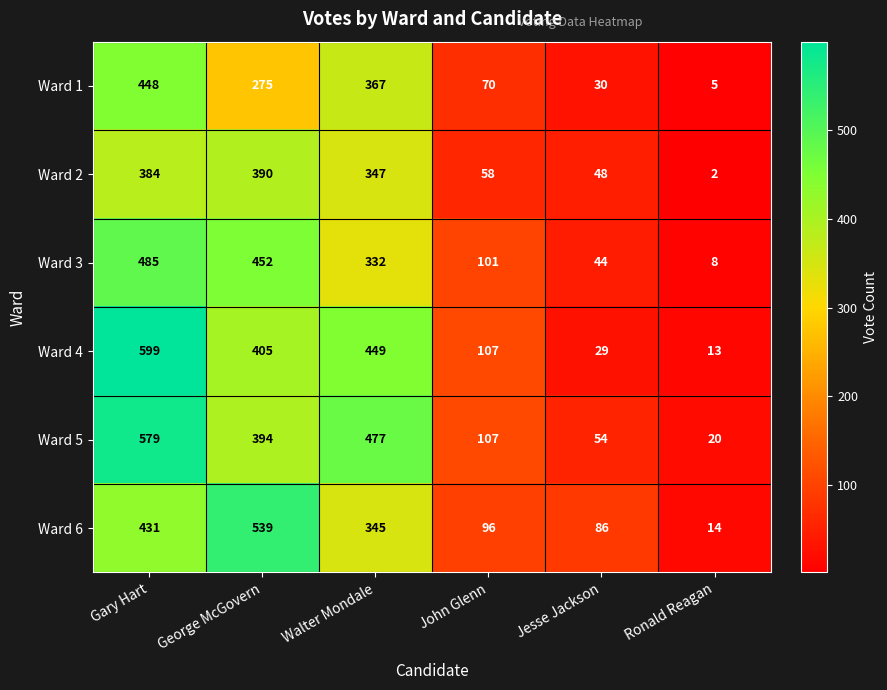

What is the sum of the Ward 3 values at Ronald Reagan and George McGovern?

460